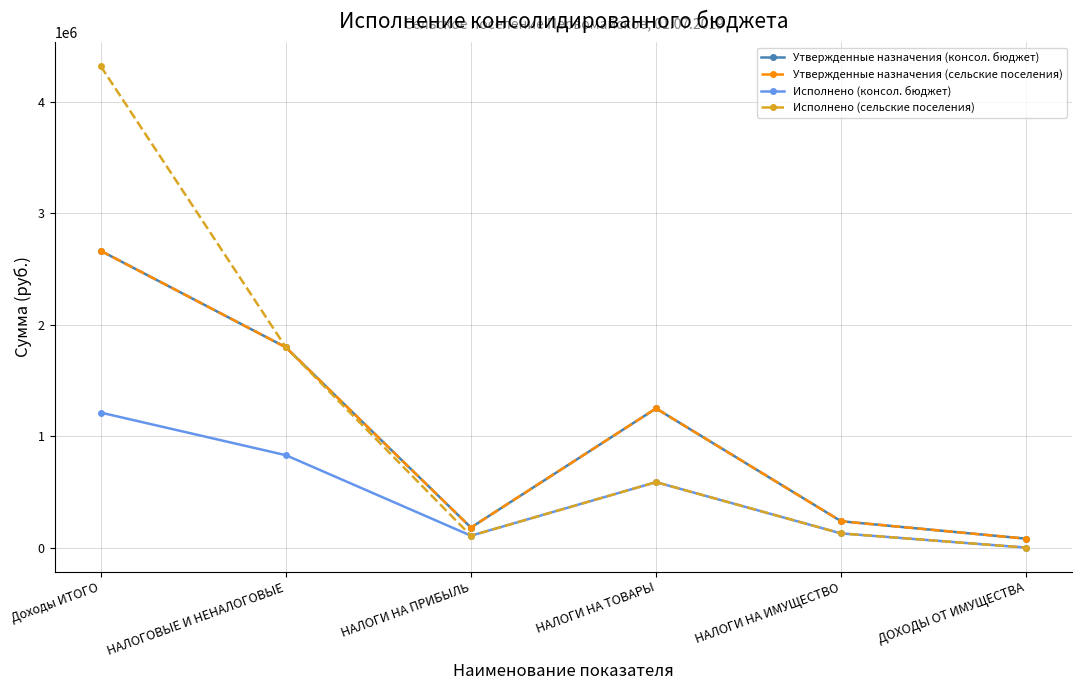

True or false: Исполнено (консол. бюджет) and Утвержденные назначения (консол. бюджет) cross at least once.

False